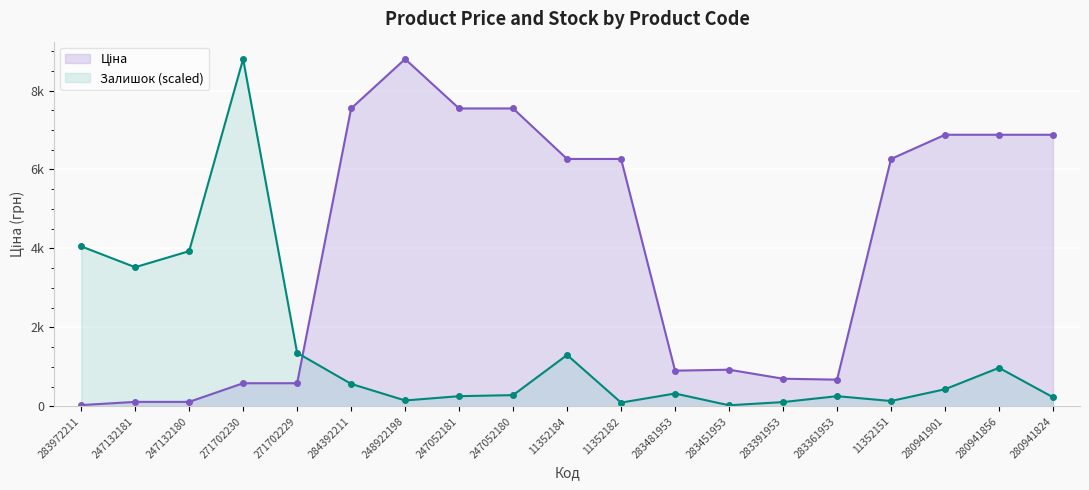

What is the minimum value for Ціна?

32.0